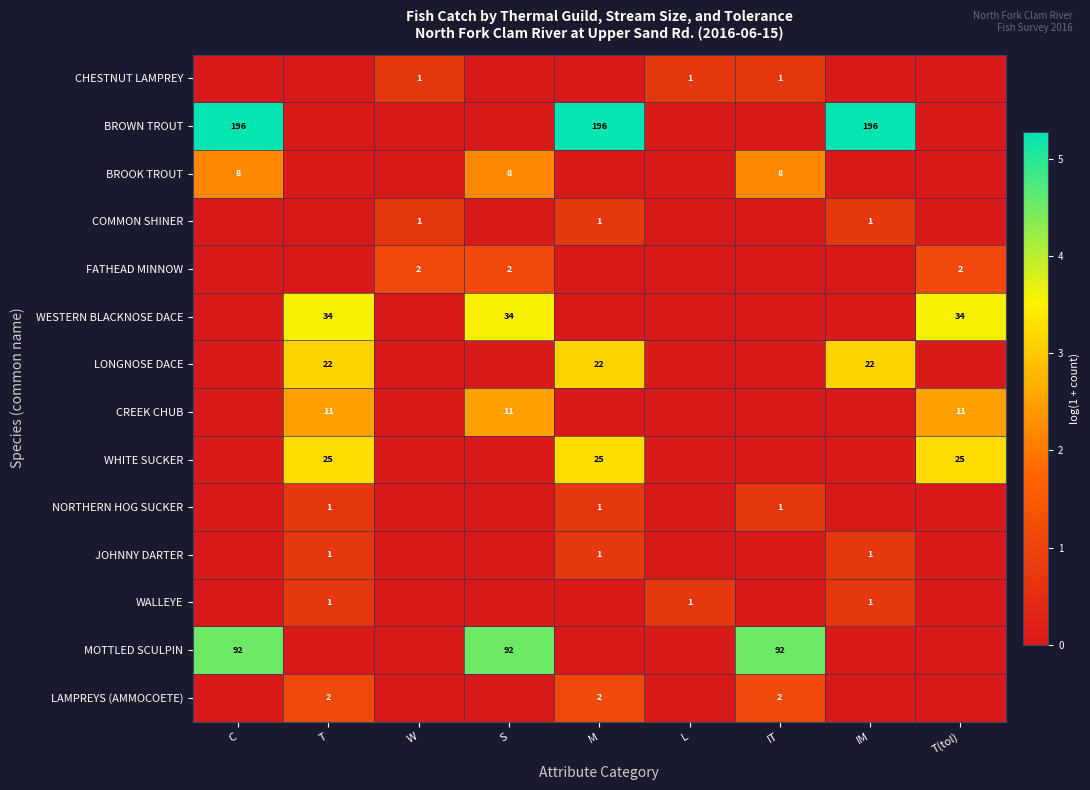

The CHESTNUT LAMPREY series shows 1 at W. True or false?

True